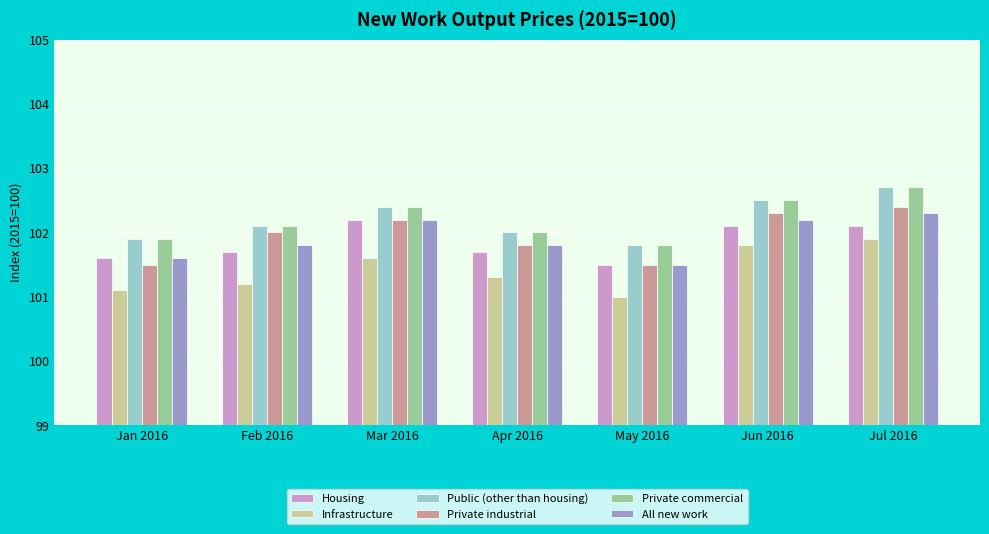

What is the value of the Public (other than housing) bar at the 3rd from the left?

102.4